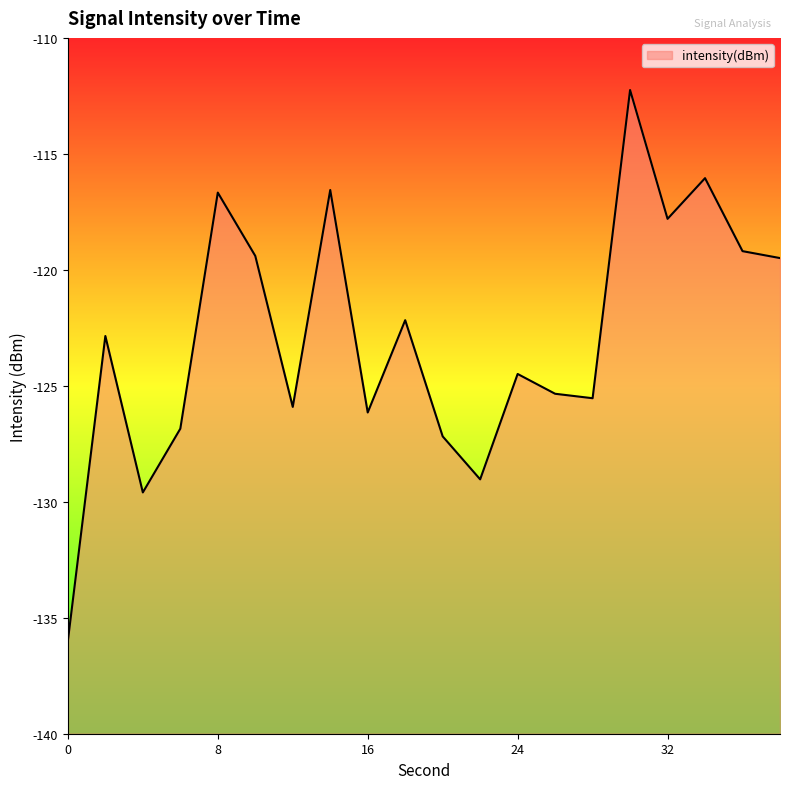

Where is the data nearest to the value -124?

24